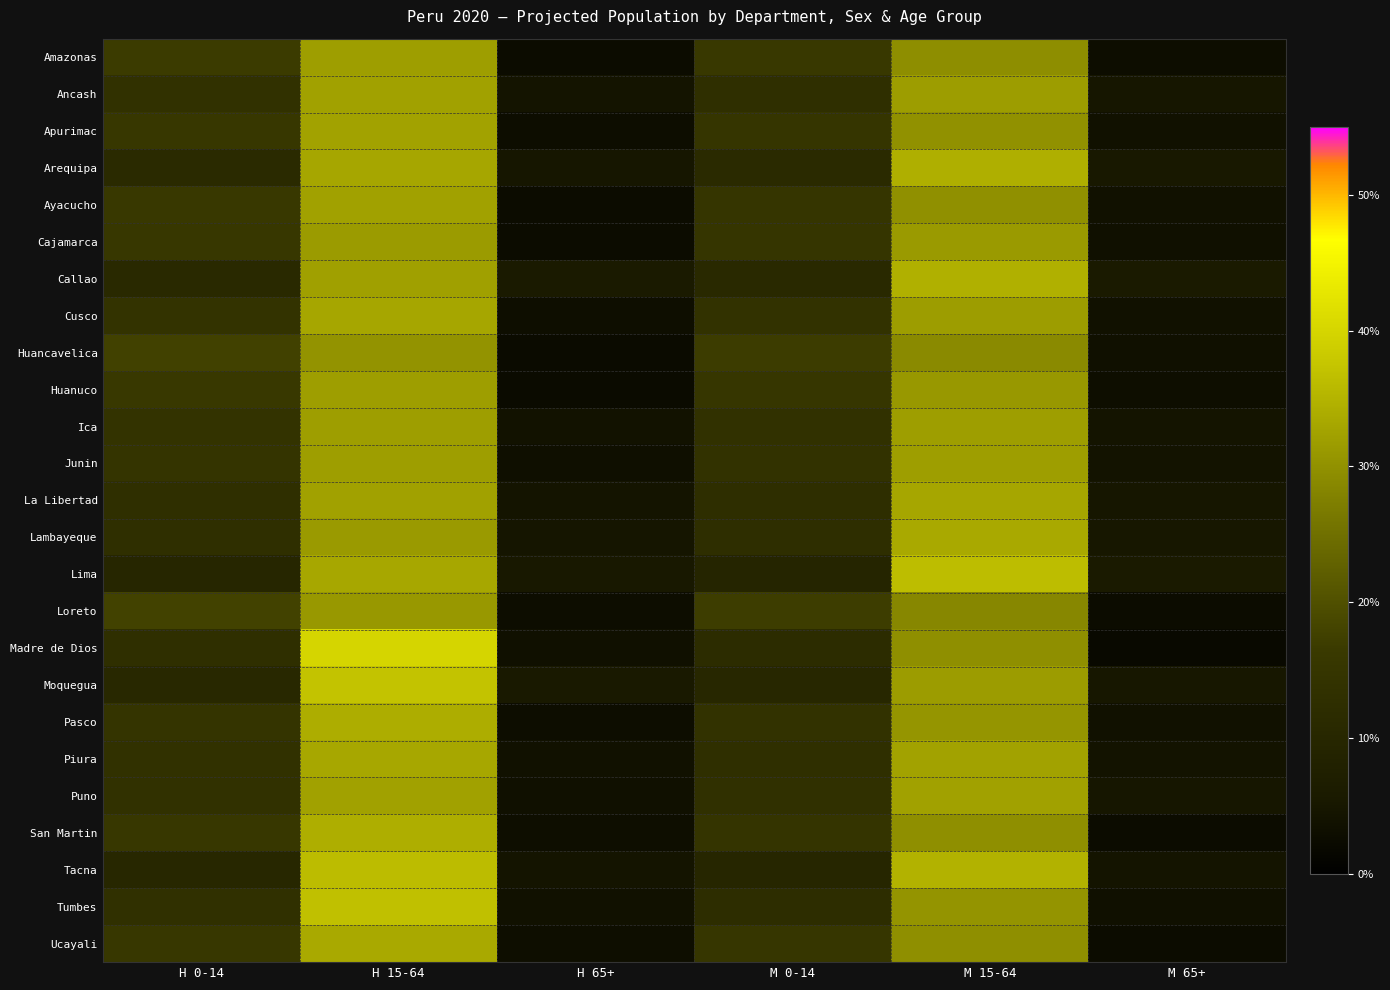

What is the maximum value shown in the chart?

40.0